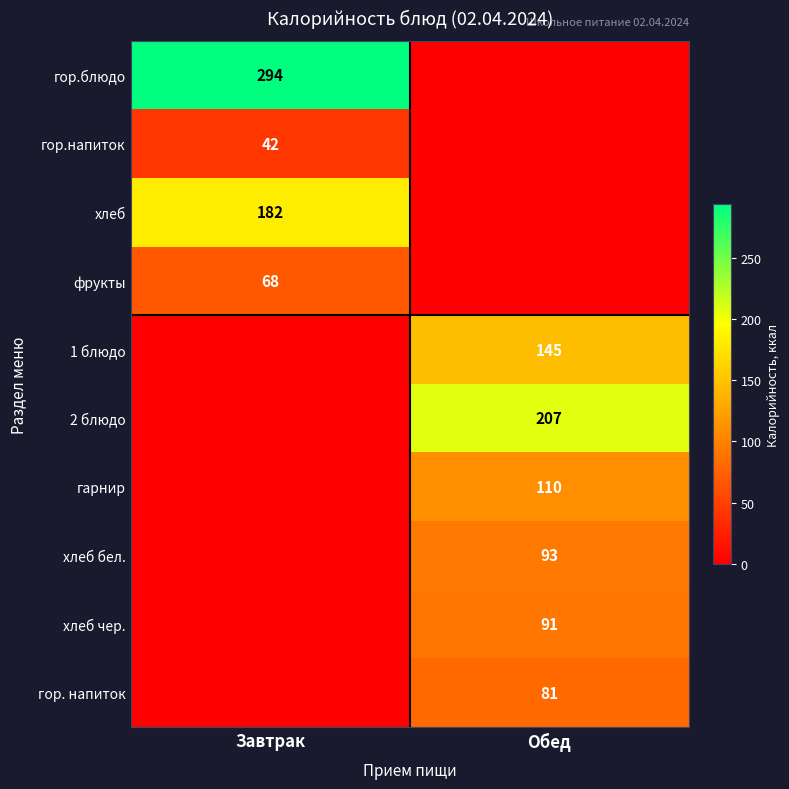

Is the value of гарнир at Обед greater than the value of гор.блюдо at Завтрак?

No